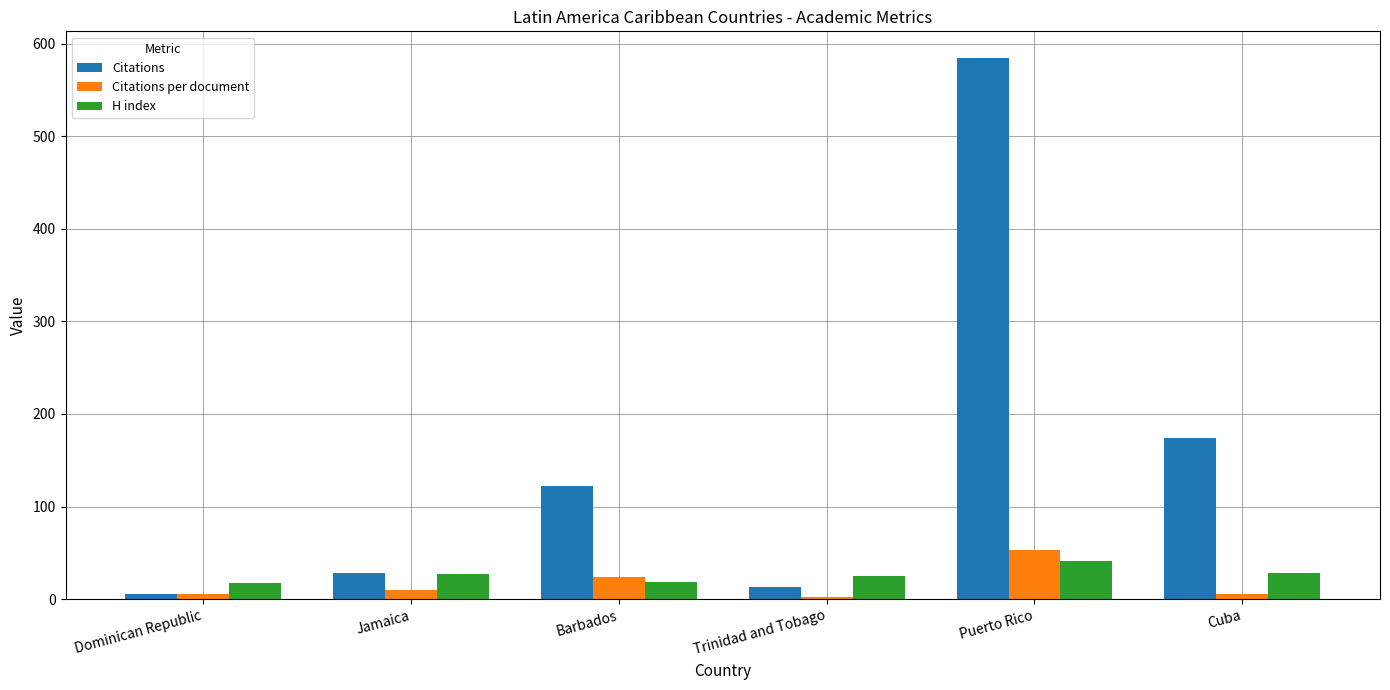

At how many categories does at least one series exceed 534?

1